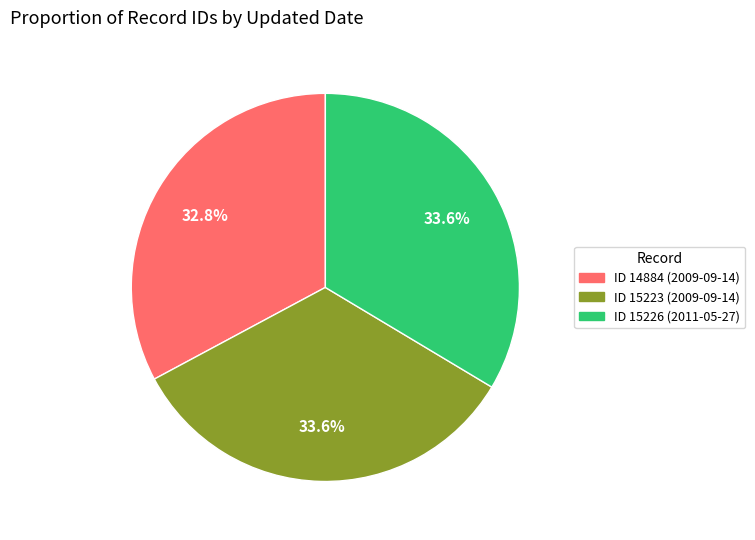

To the nearest percent, what is the difference between the largest and smallest slice percentages?

1%